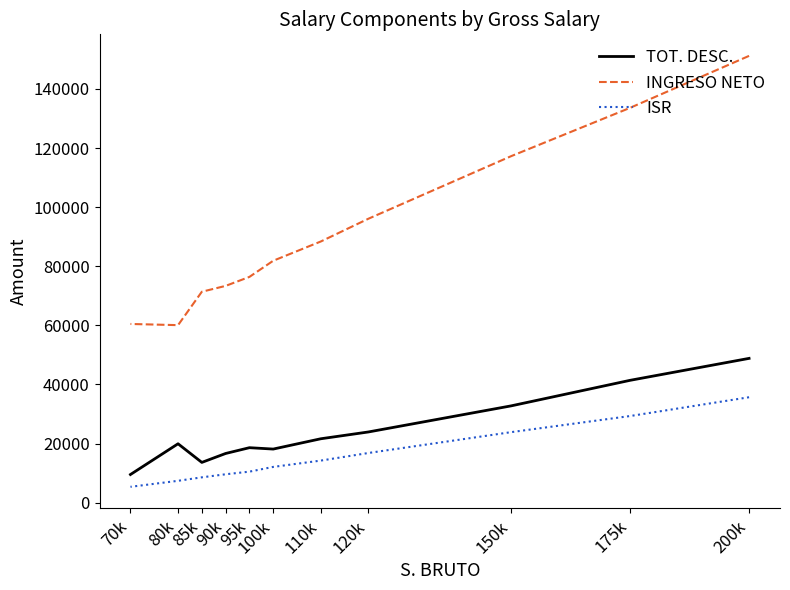

True or false: TOT. DESC. has a value of 29273.2 at 90k.

False